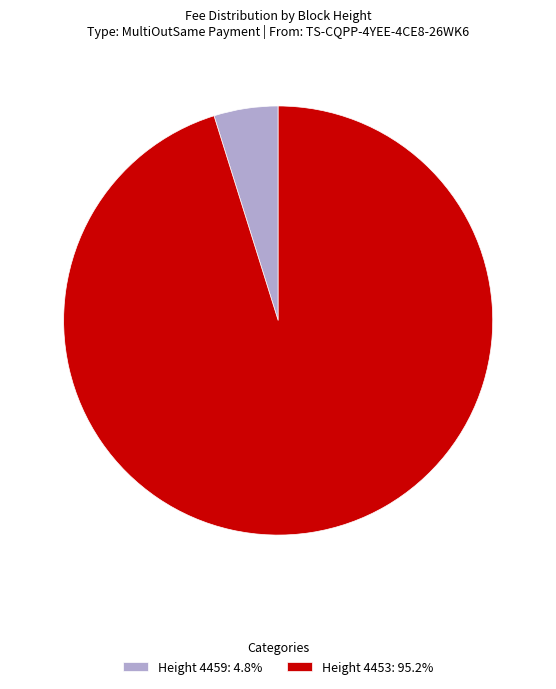

Is there any slice that represents more than half of the pie?

Yes